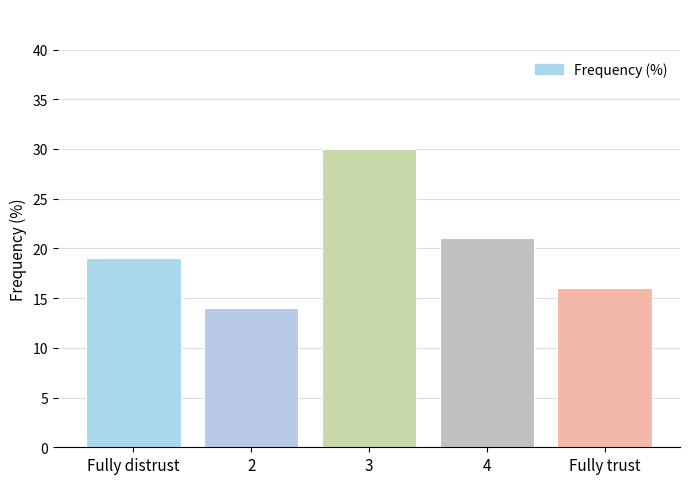

Rank the categories by value from lowest to highest.

2, Fully trust, Fully distrust, 4, 3